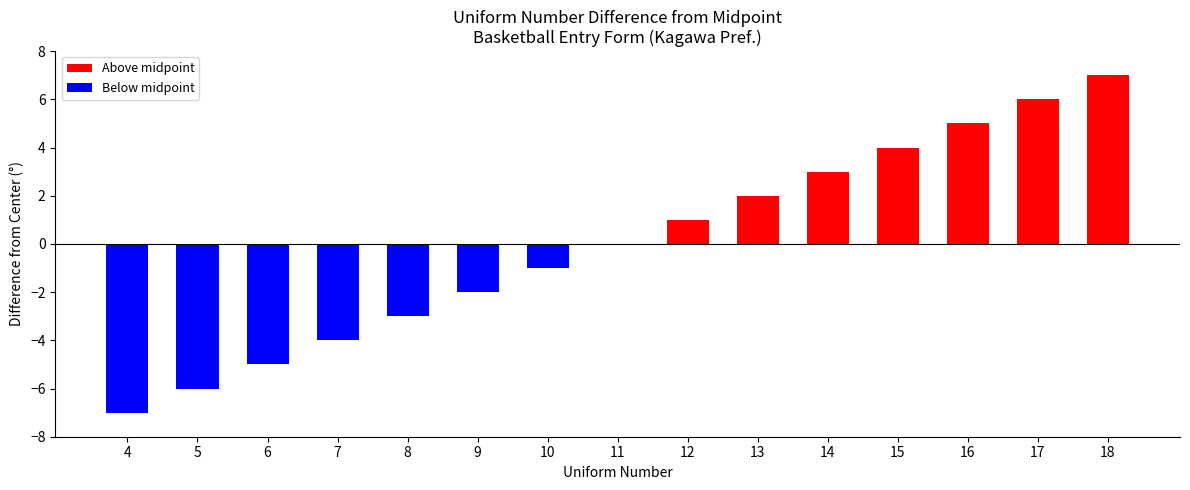

How many negative values does the Below midpoint series have?

7